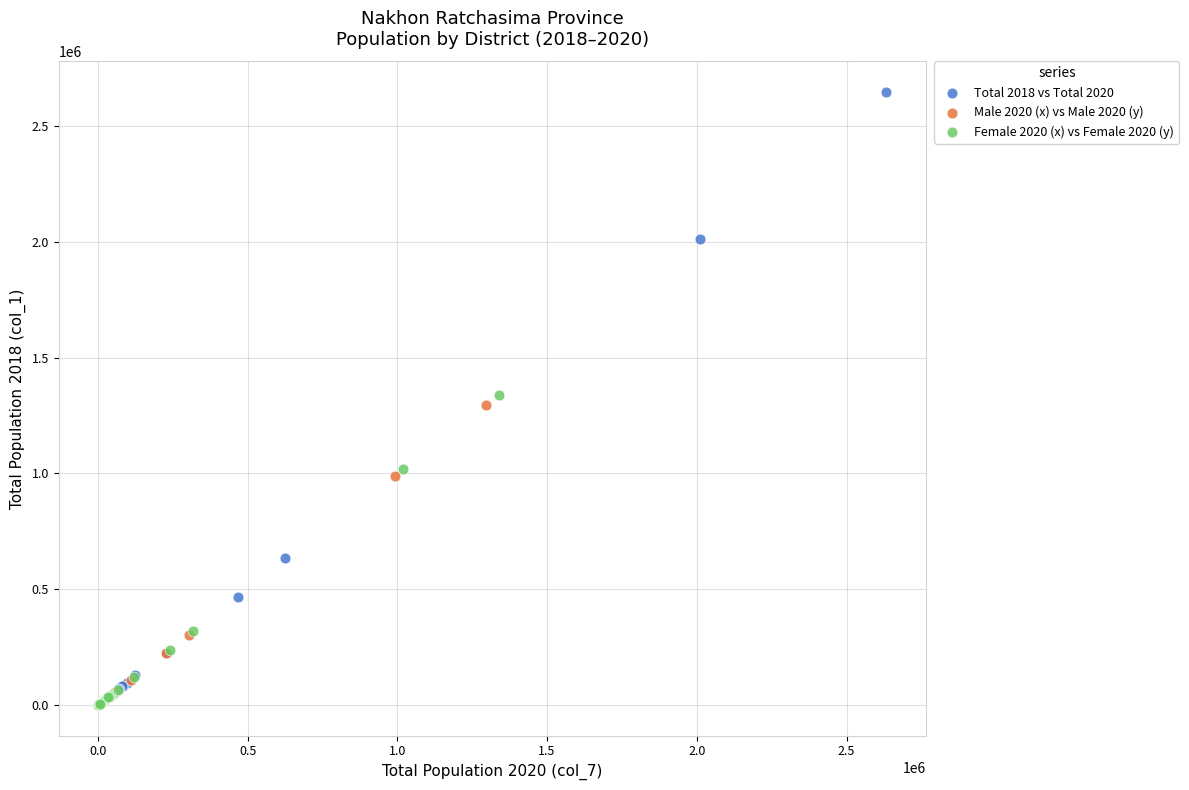

Which series has the largest Y range (max minus min)?

Total 2018 vs Total 2020